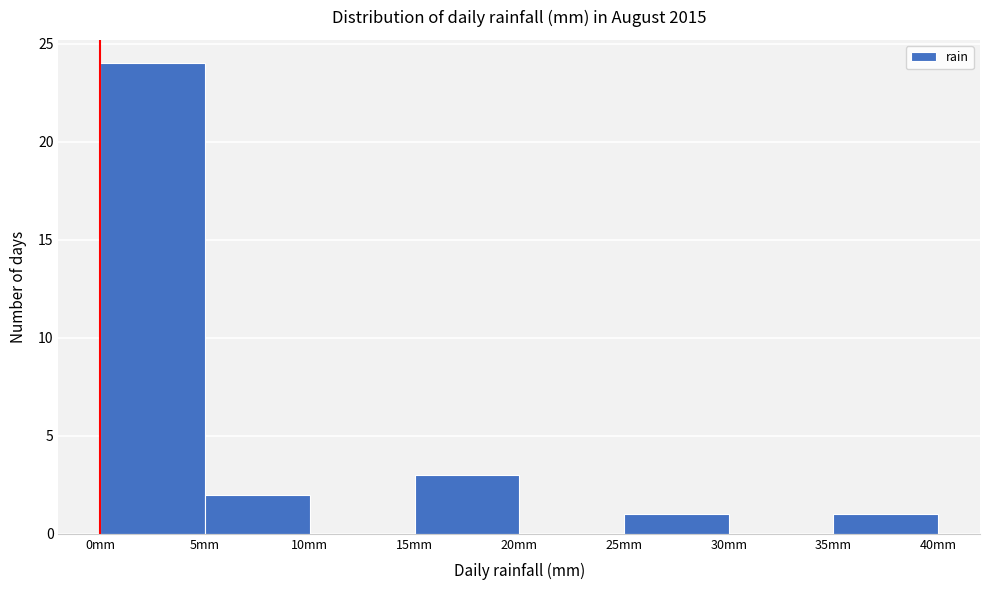

Reading left to right, transcribe this chart: for each bar, give the range it covers on the x-axis and its height. The values are not printed on the chart, so give them approximately, as read against the axis.

0 to 5: 24
5 to 10: 2
10 to 15: 0
15 to 20: 3
20 to 25: 0
25 to 30: 1
30 to 35: 0
35 to 40: 1